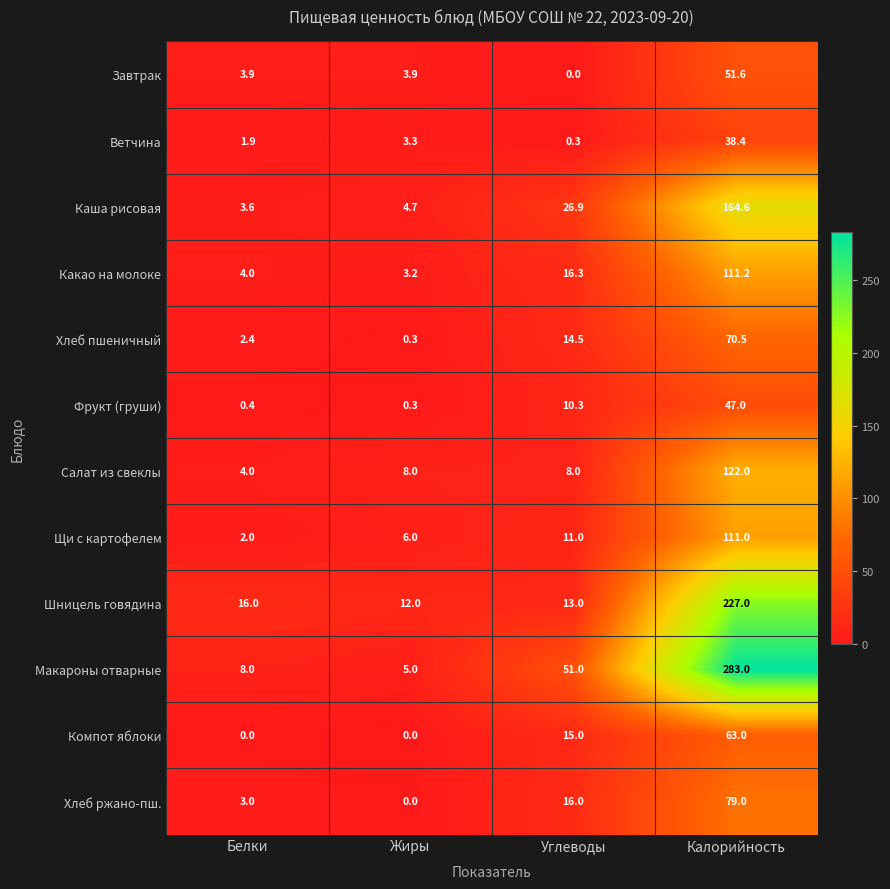

What is the maximum value shown in the chart?

283.0